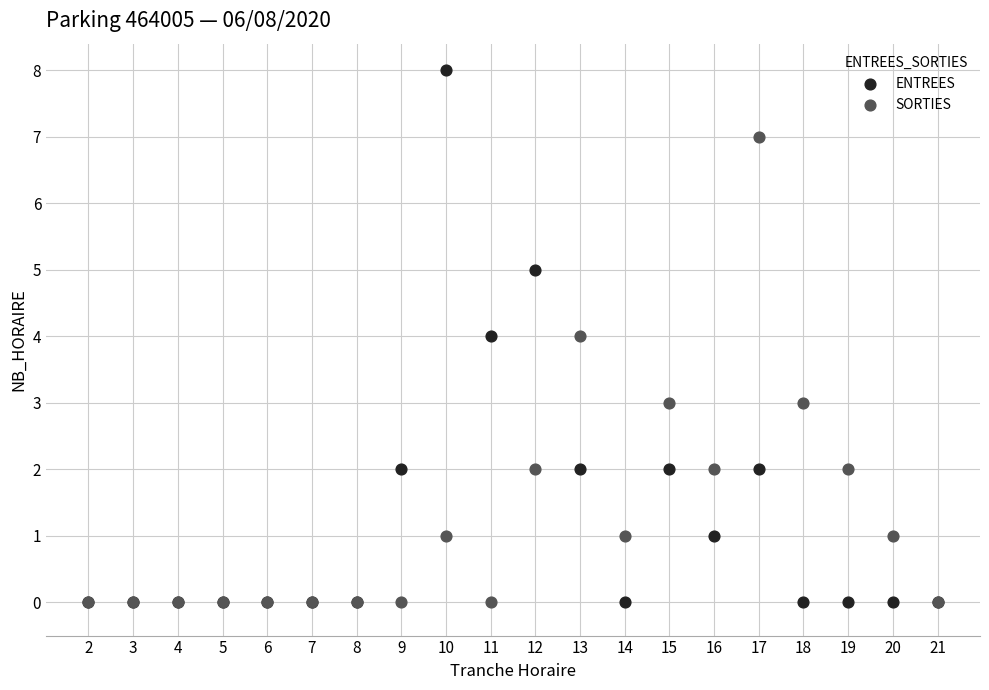

Which series reaches the maximum Y coordinate?

ENTREES